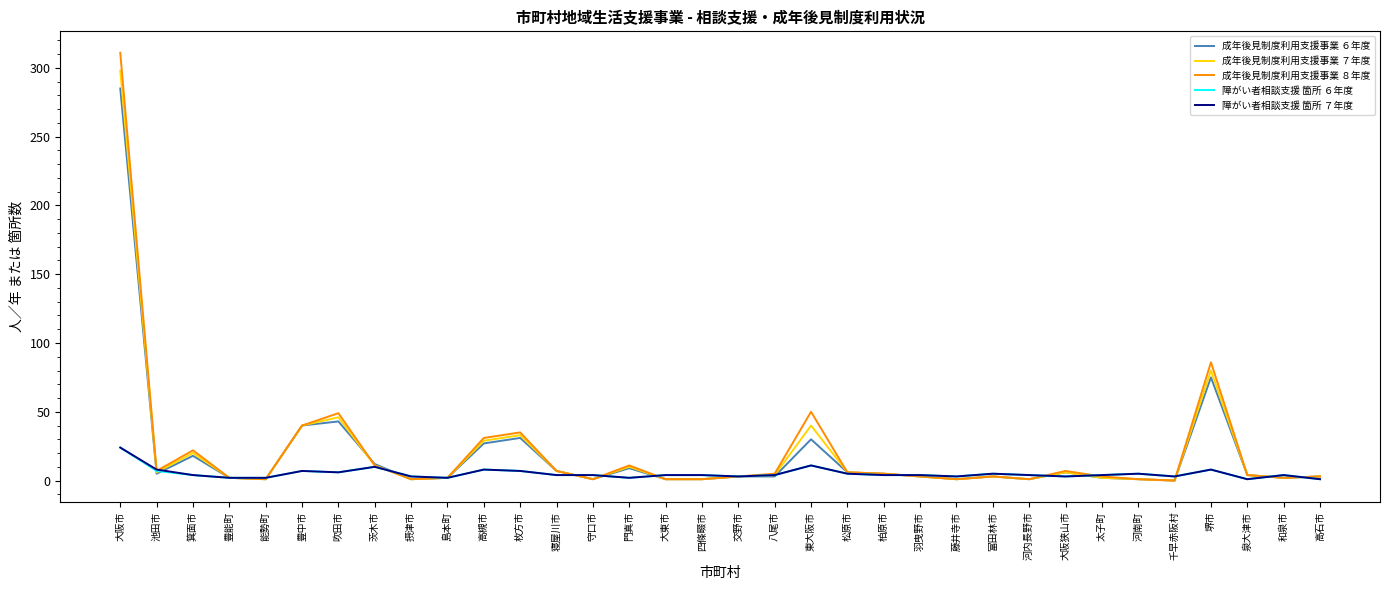

Count the number of data series in this chart.

5